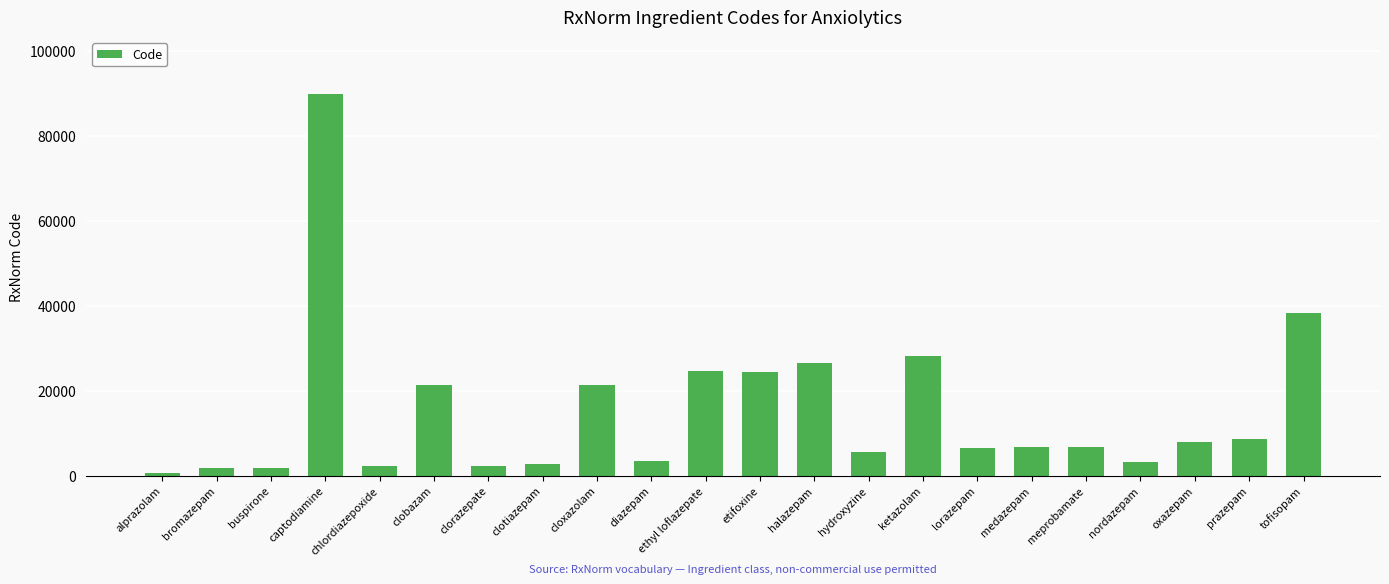

Approximately how many times larger is the value at captodiamine compared to clotiazepam?

34.3